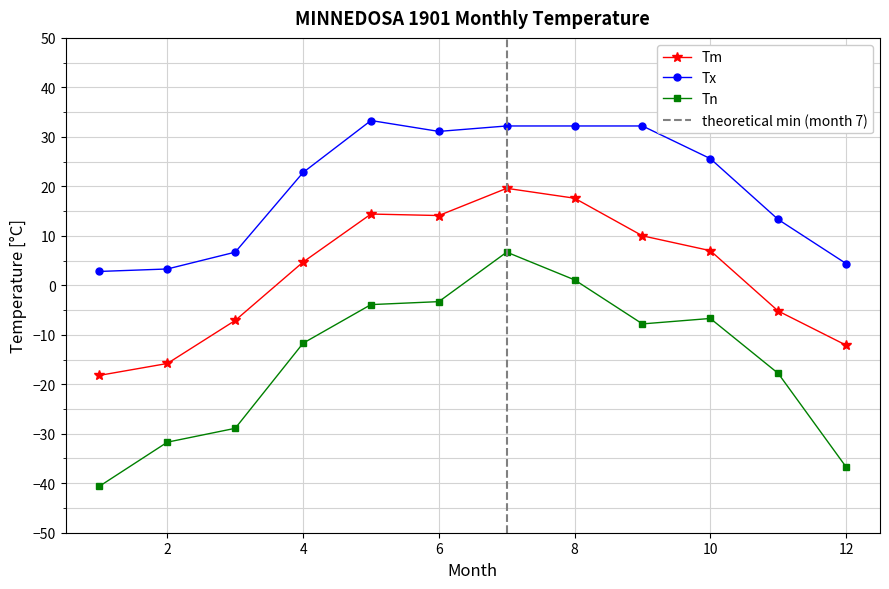

What is the sum of the Tm values at 12 and 11?

-17.3